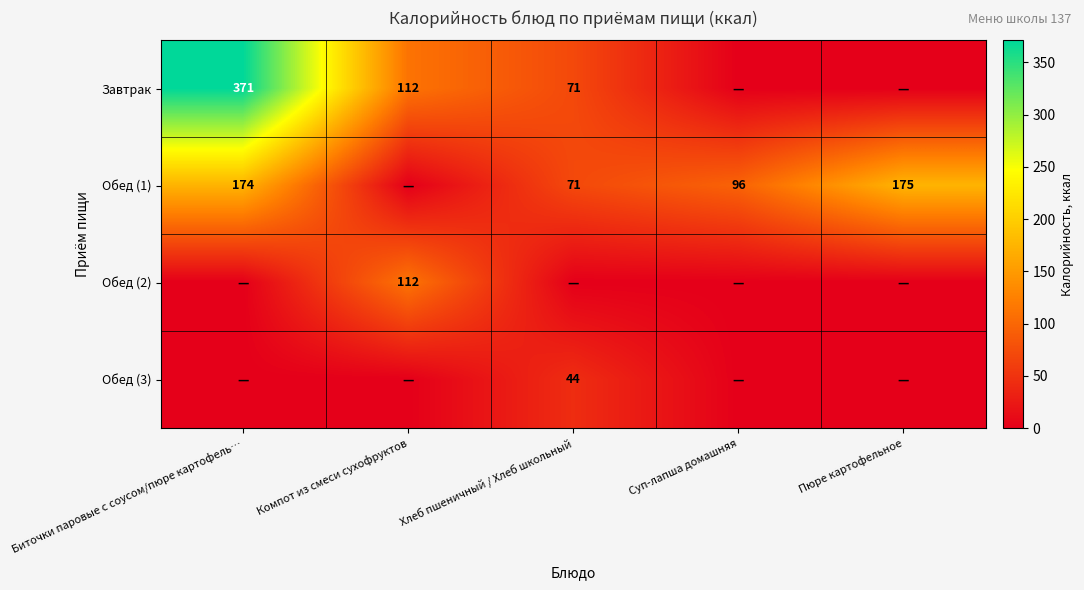

The Обед (1) series shows 47 at Суп-лапша домашняя. True or false?

False